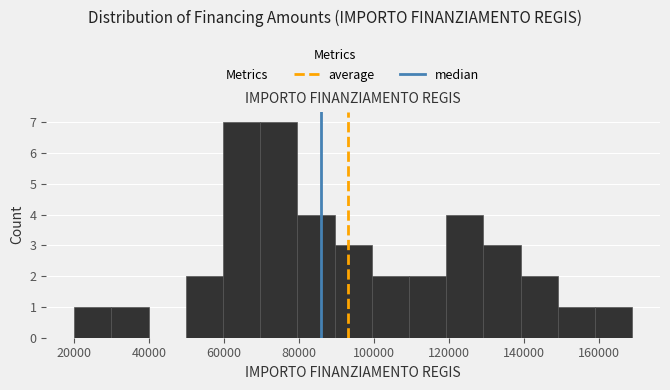

What is the height of the bar covering 110000 to 120000 on the x-axis? Neither the bar edges nor the heights are printed on the chart, so give them approximately, as read against the axes.

2